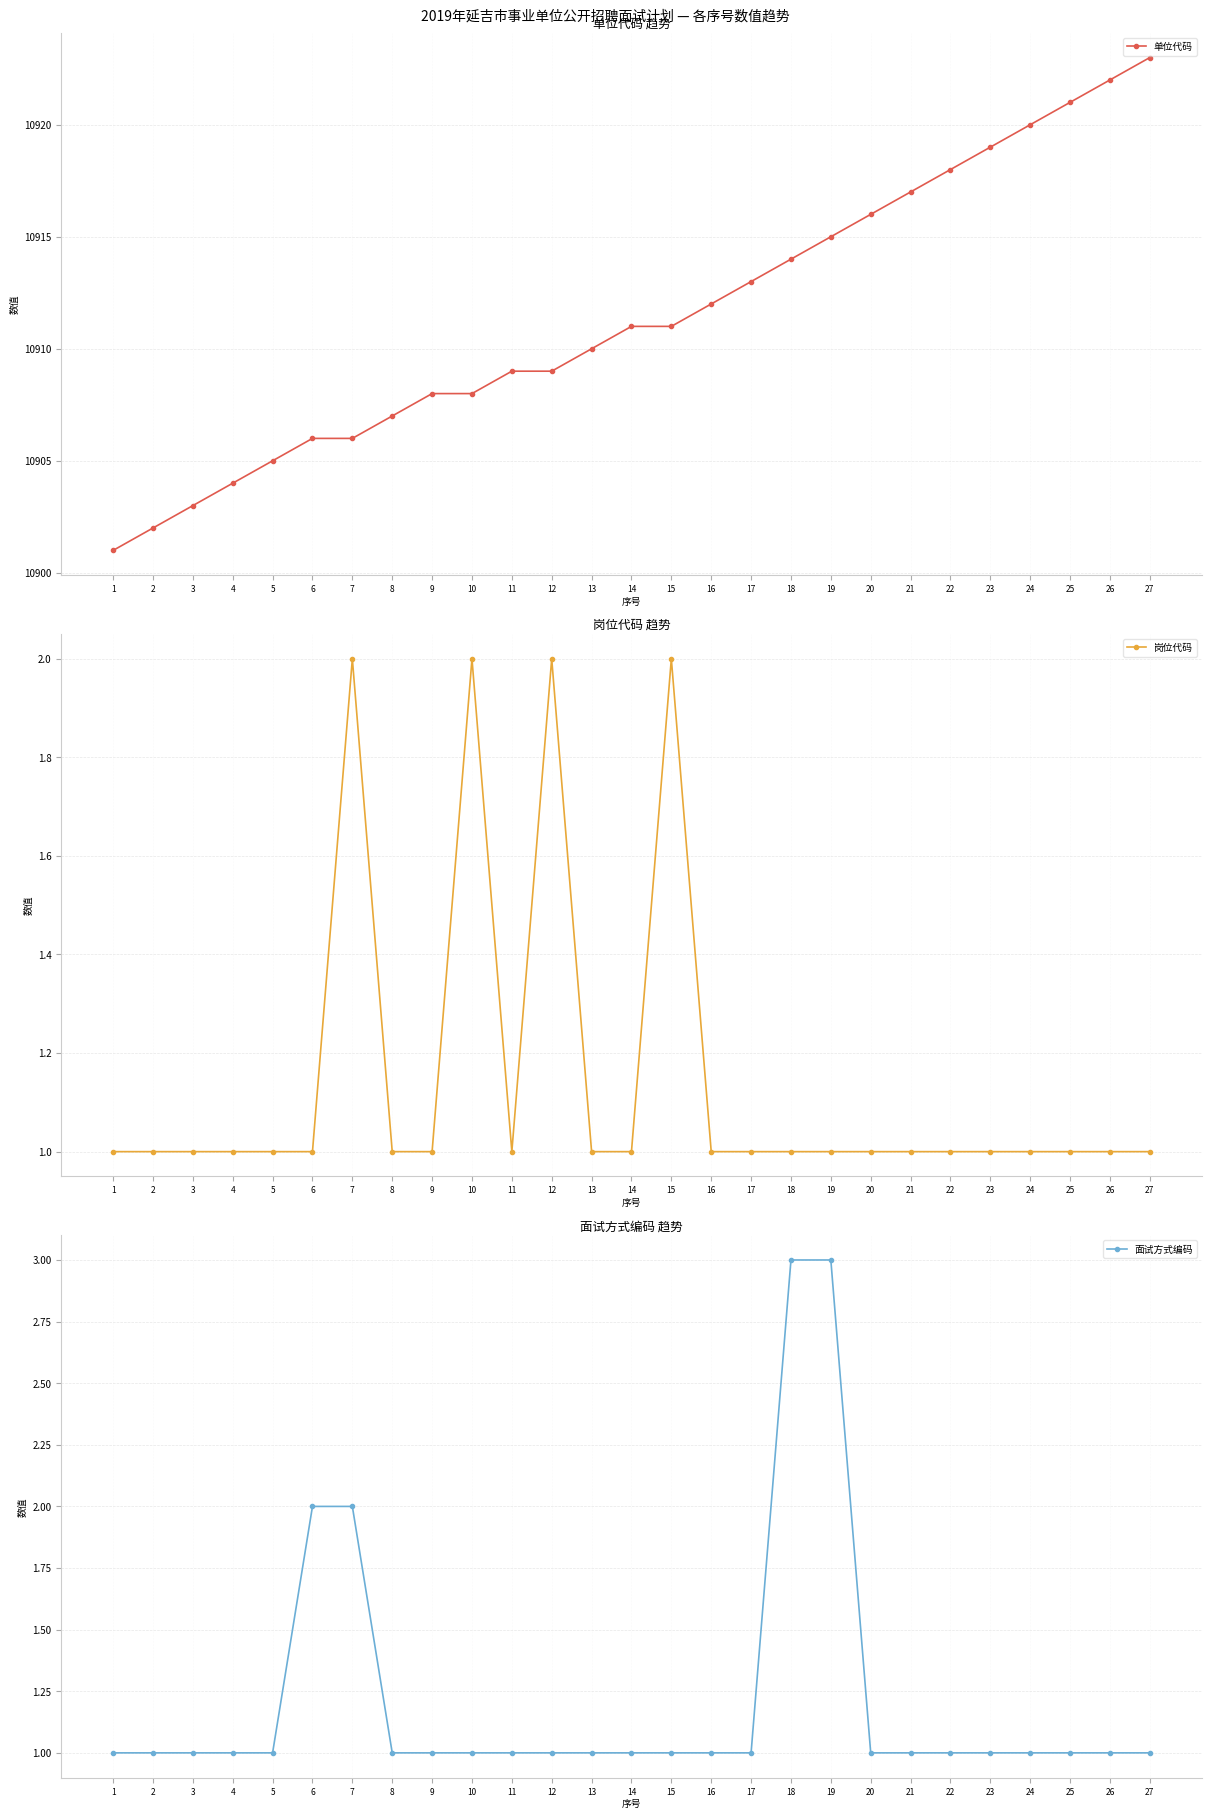

What is the value of the 面试方式编码 point at the 24th from the left?

1